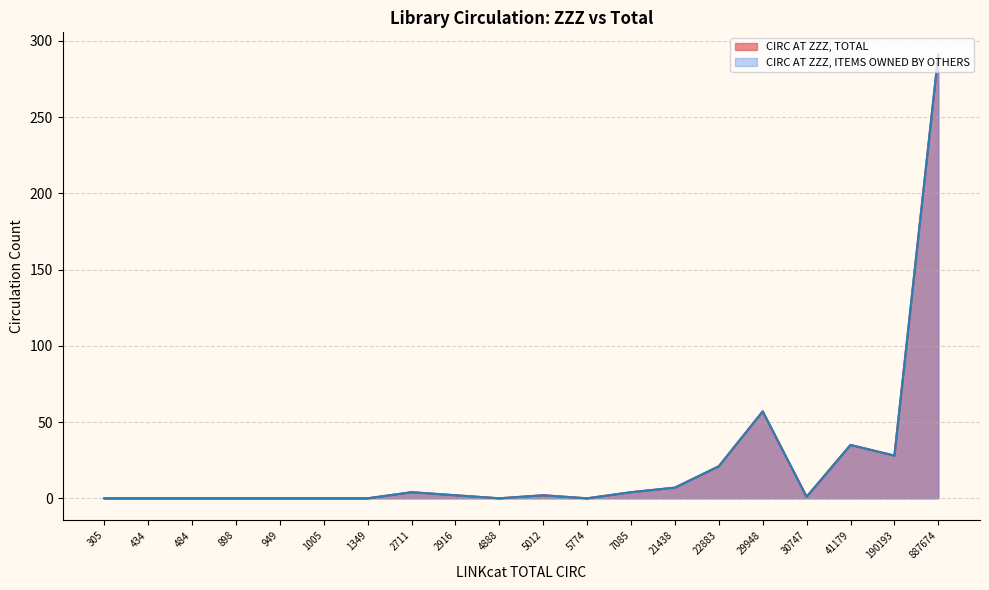

At how many categories does at least one series exceed 286?

1